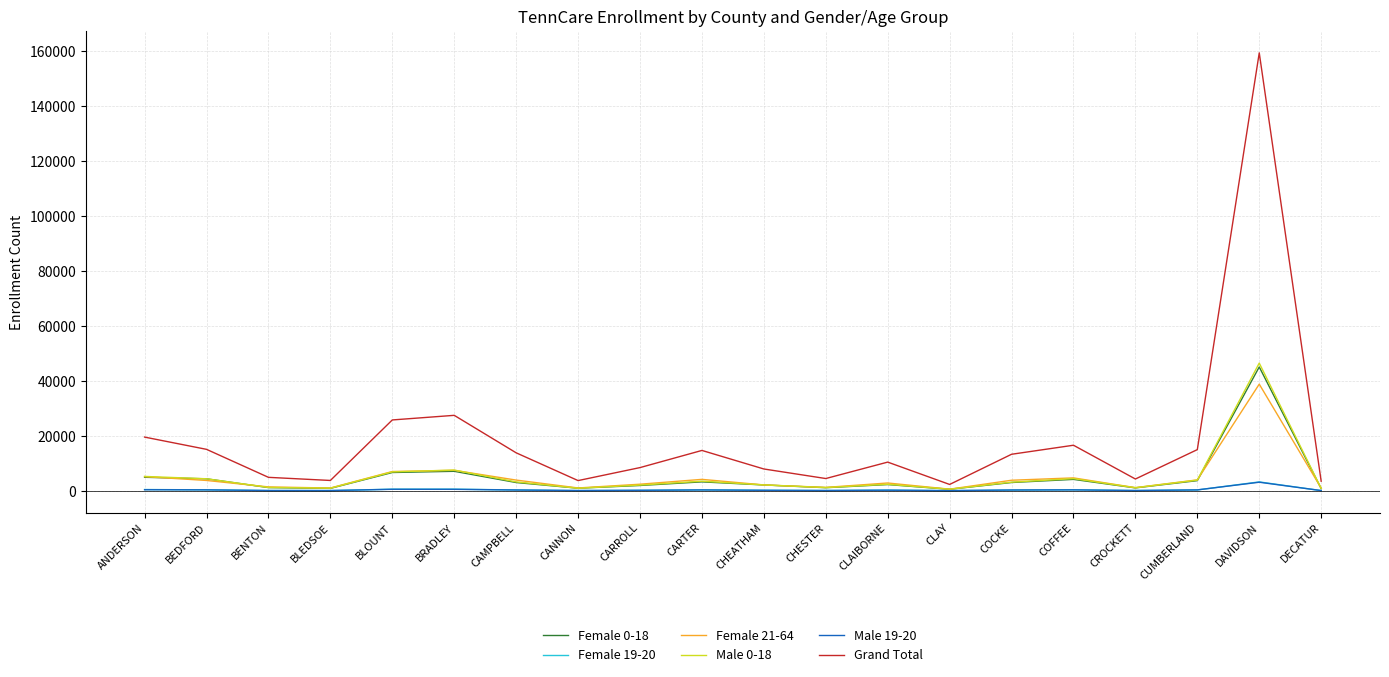

What is the highest value of the Male 19-20 series?

3109